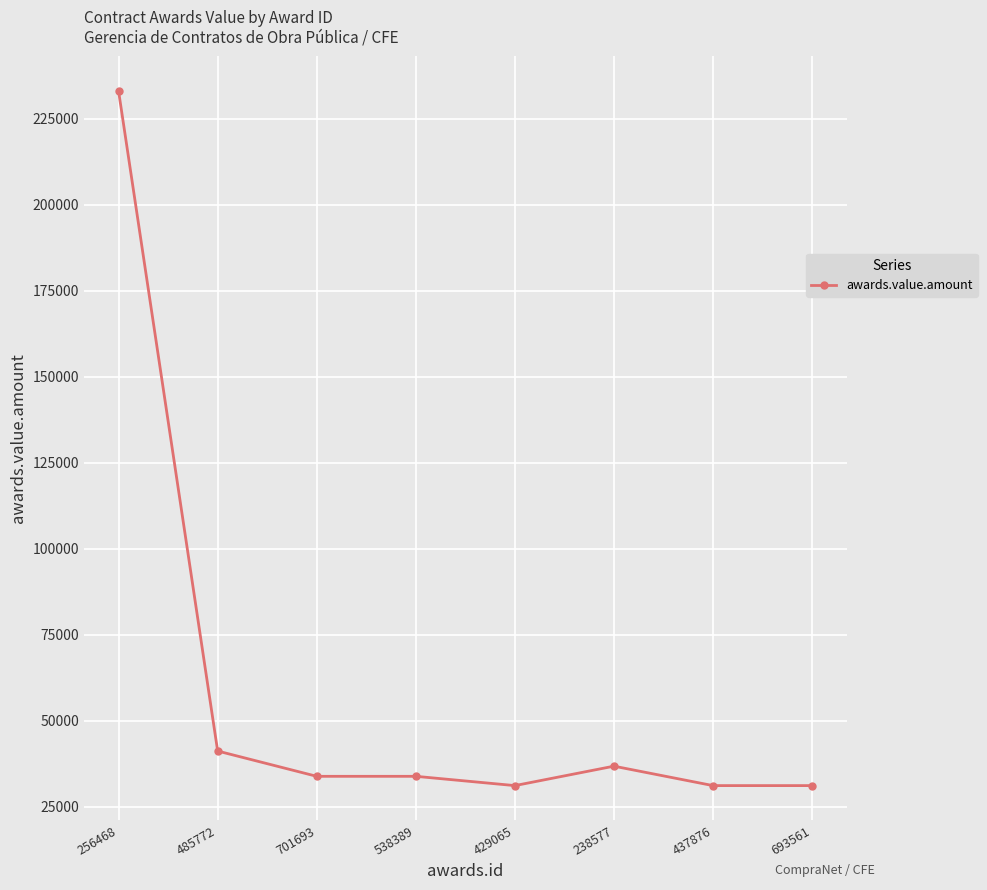

What is the greatest value displayed?

233000